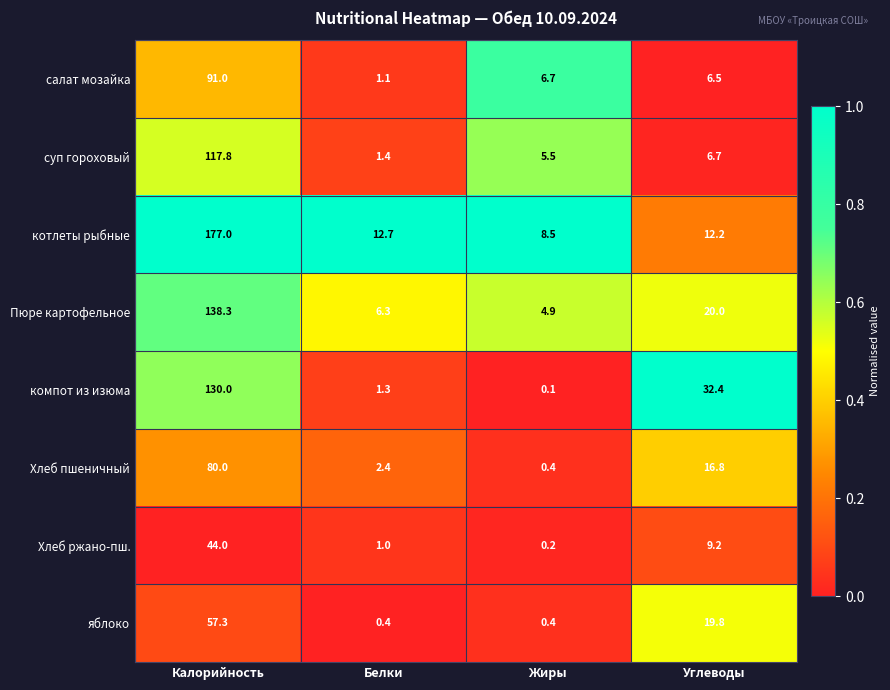

What is the sum of the Пюре картофельное values at Калорийность and Углеводы?

158.3